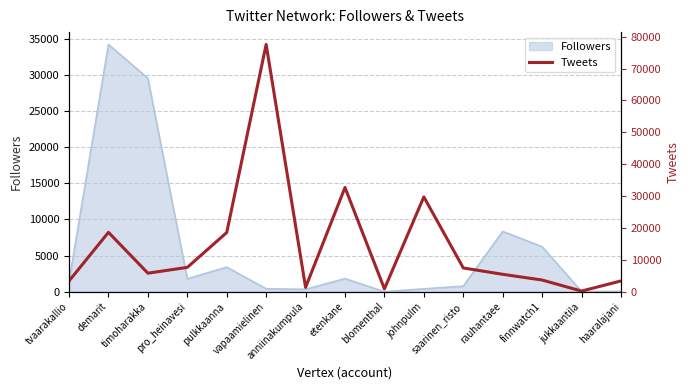

Reading left to right, extract all data points from this chart.

3365	18628	5815	7633	18571	77588	1356	32703	886	29749	7453	5457	3665	198	3377